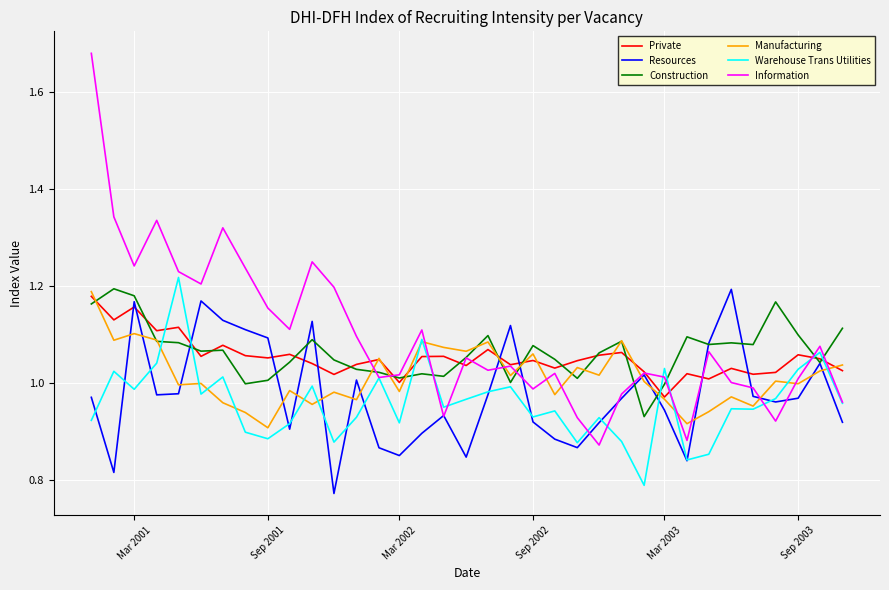

After their last crossing, which series has the higher values: Information or Manufacturing?

Manufacturing